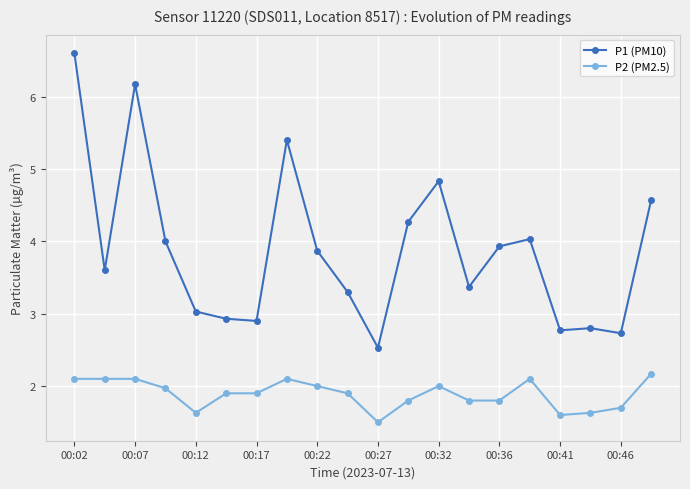

Rank the series by their average value, from lowest to highest.

P2 (PM2.5), P1 (PM10)